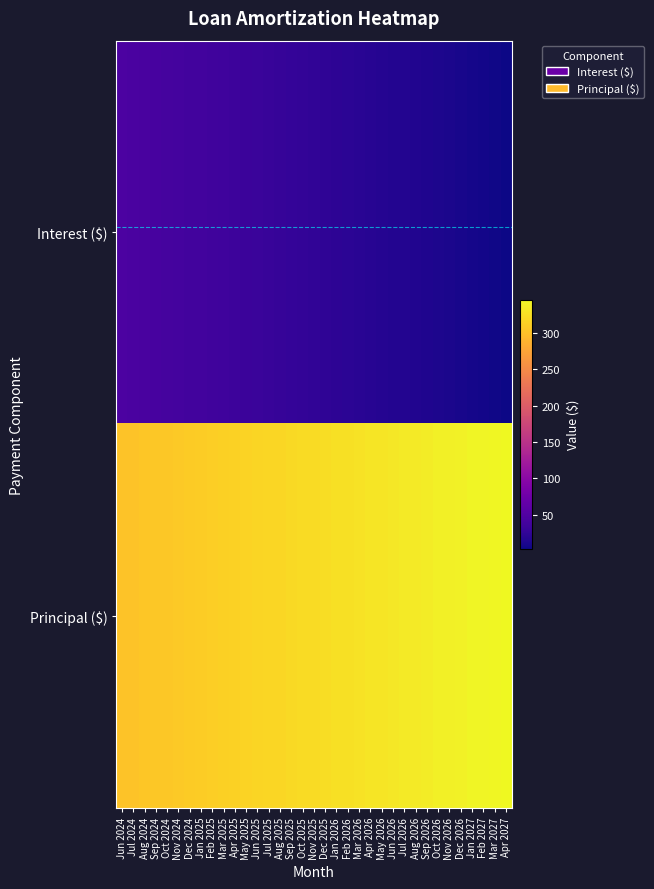

Rank the series at Jun 2025 from lowest to highest value.

Interest ($), Principal ($)